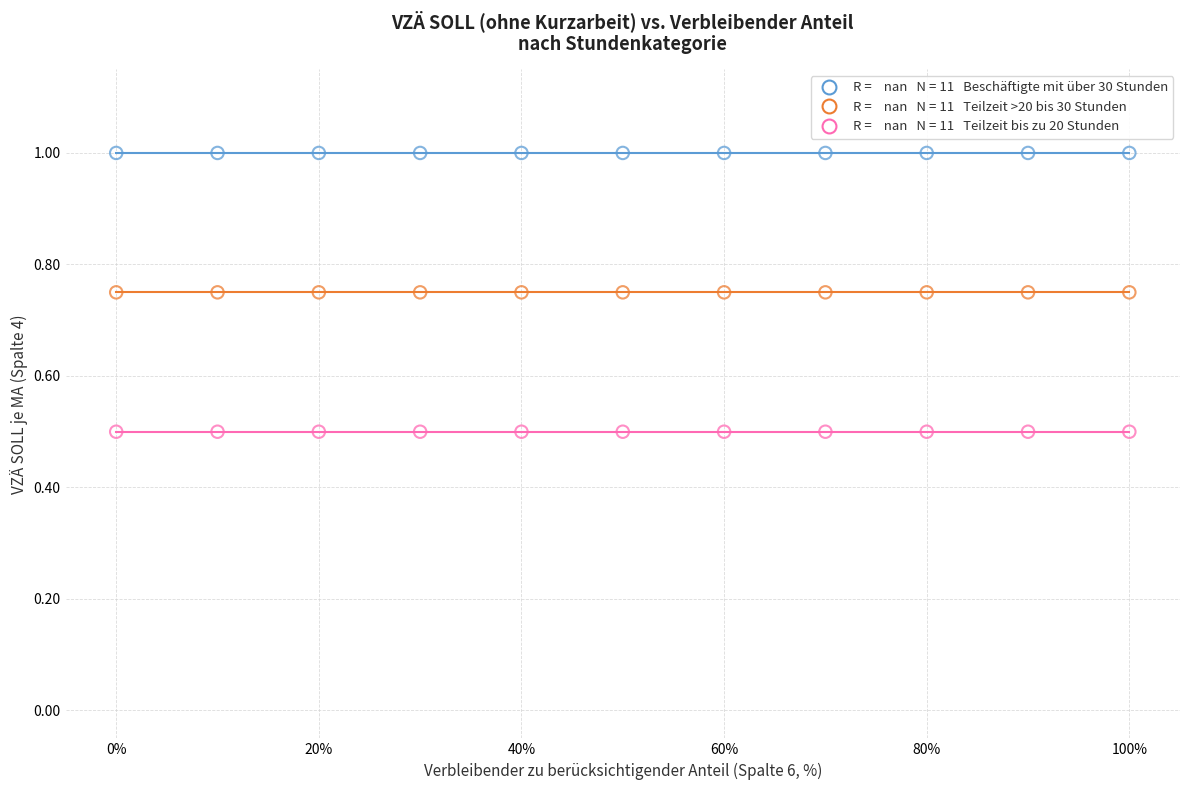

How many points are shown in the scatter plot?

33